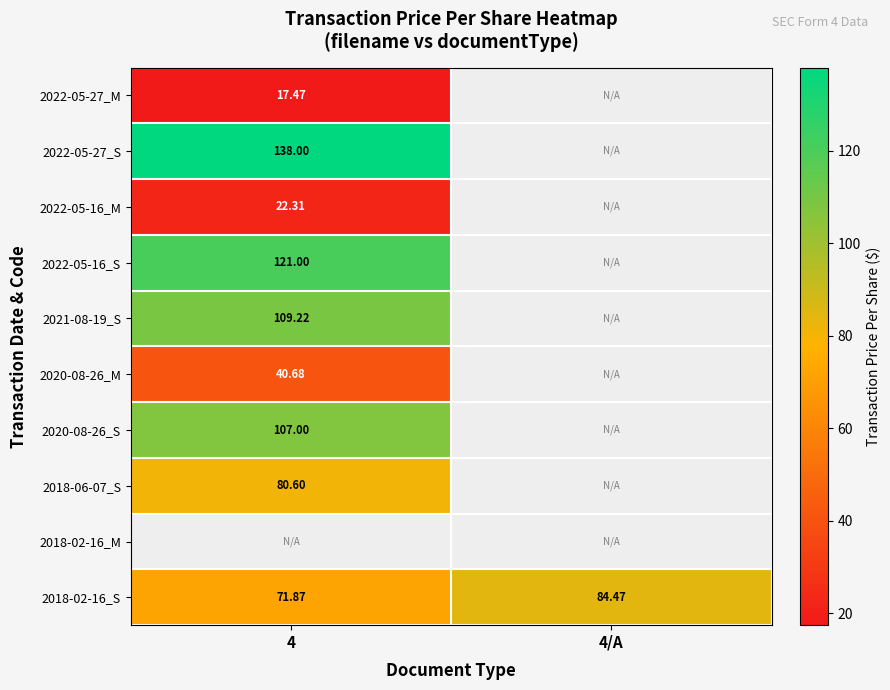

True or false: 2020-08-26_M has a value of 40.7 at 4.

True